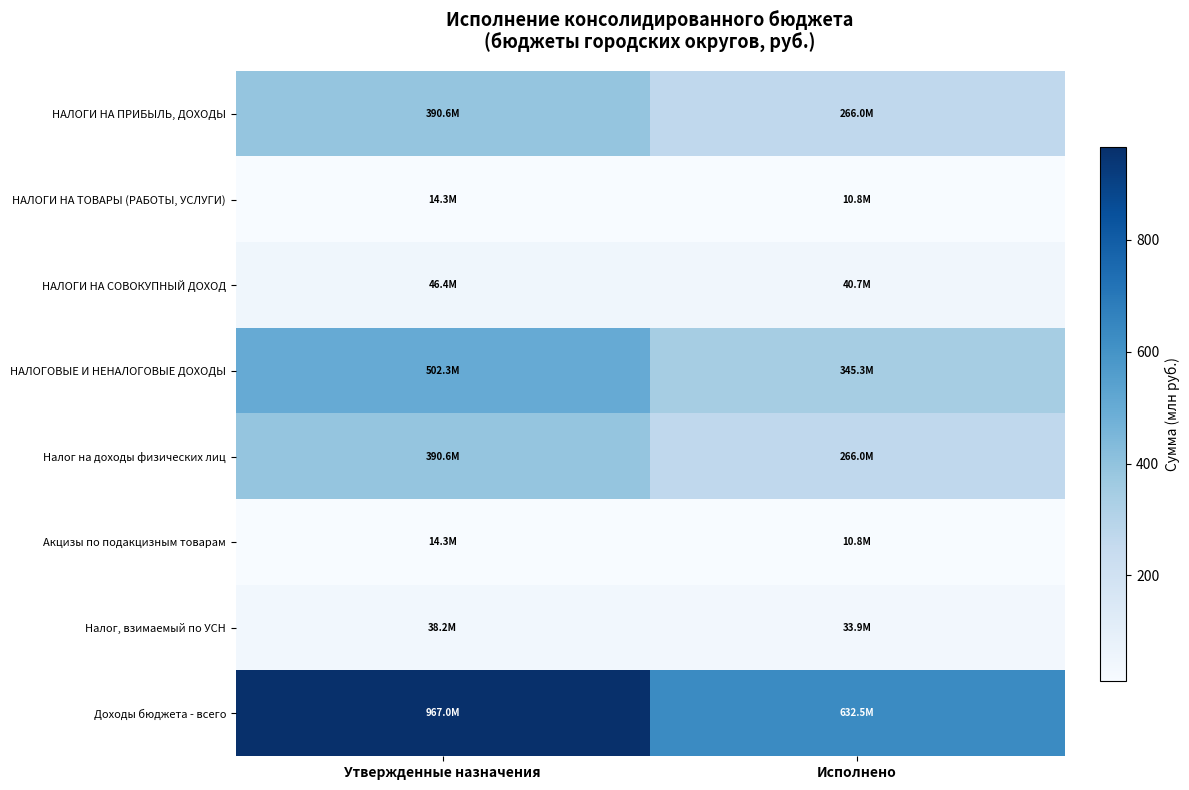

Reading right to left, extract all data points from this chart.

НАЛОГИ НА ПРИБЫЛЬ, ДОХОДЫ: Исполнено=266.0	Утвержденные назначения=390.6
НАЛОГИ НА ТОВАРЫ (РАБОТЫ, УСЛУГИ): Исполнено=10.8	Утвержденные назначения=14.3
НАЛОГИ НА СОВОКУПНЫЙ ДОХОД: Исполнено=40.7	Утвержденные назначения=46.4
НАЛОГОВЫЕ И НЕНАЛОГОВЫЕ ДОХОДЫ: Исполнено=345.3	Утвержденные назначения=502.3
Налог на доходы физических лиц: Исполнено=266.0	Утвержденные назначения=390.6
Акцизы по подакцизным товарам: Исполнено=10.8	Утвержденные назначения=14.3
Налог, взимаемый по УСН: Исполнено=33.9	Утвержденные назначения=38.2
Доходы бюджета - всего: Исполнено=632.5	Утвержденные назначения=967.0